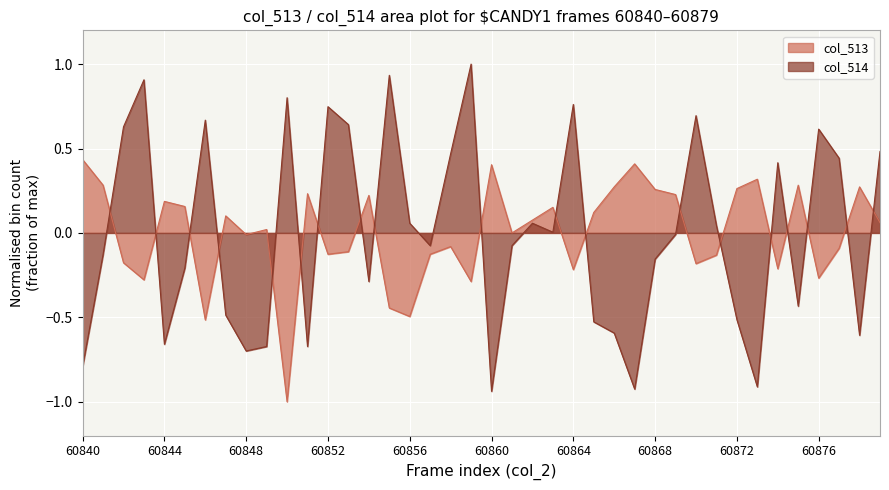

What is the difference between the col_514 values at 60849 and 60850?

1.5